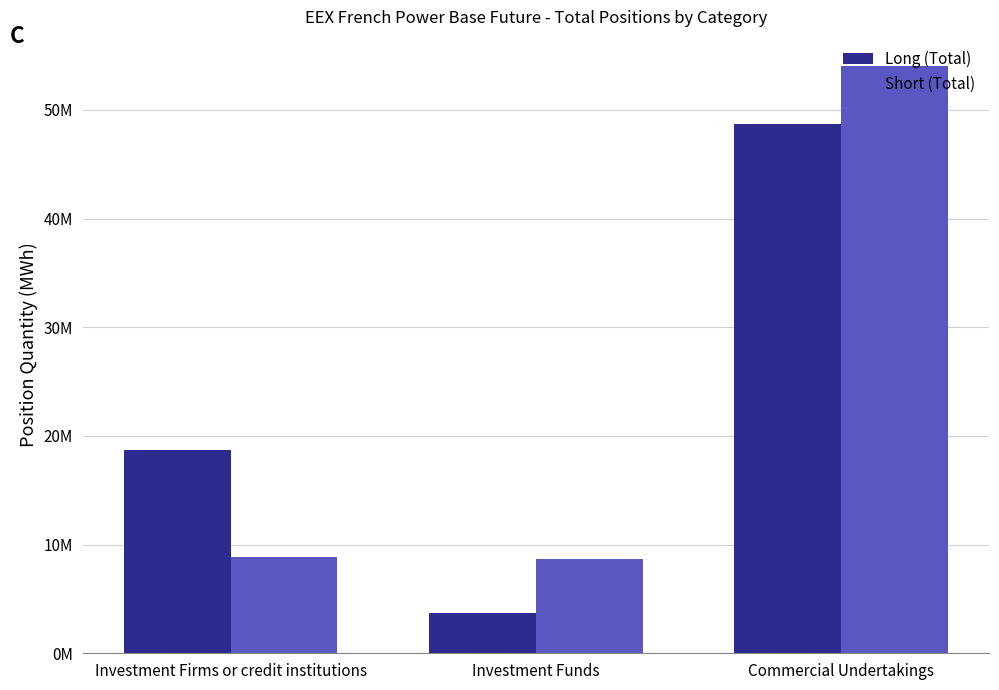

What are all the series names shown in the legend?

Long (Total), Short (Total)